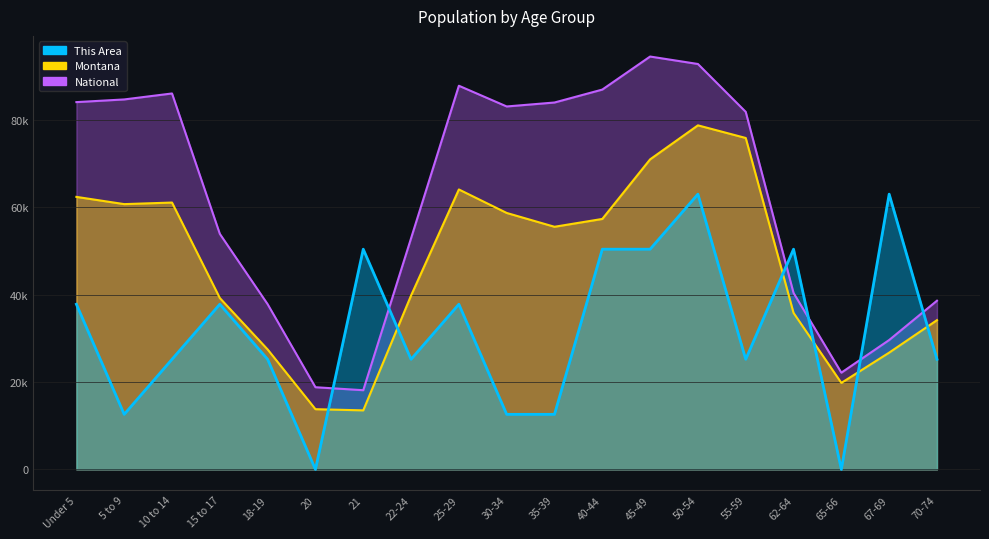

At which category does Montana reach its first local peak?

10 to 14